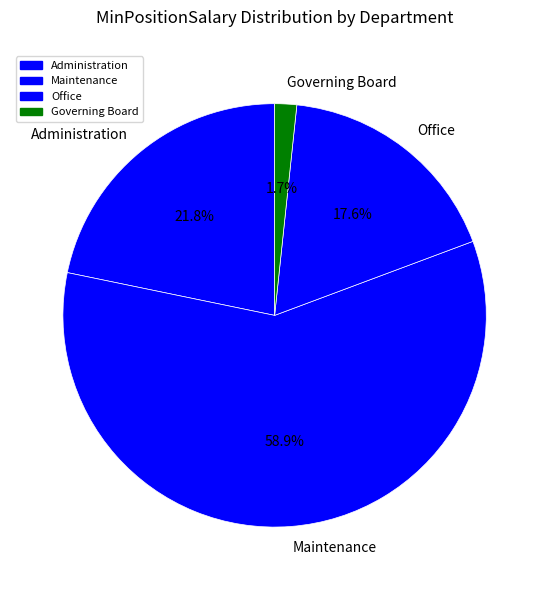

Which has a higher value, Governing Board or Maintenance?

Maintenance